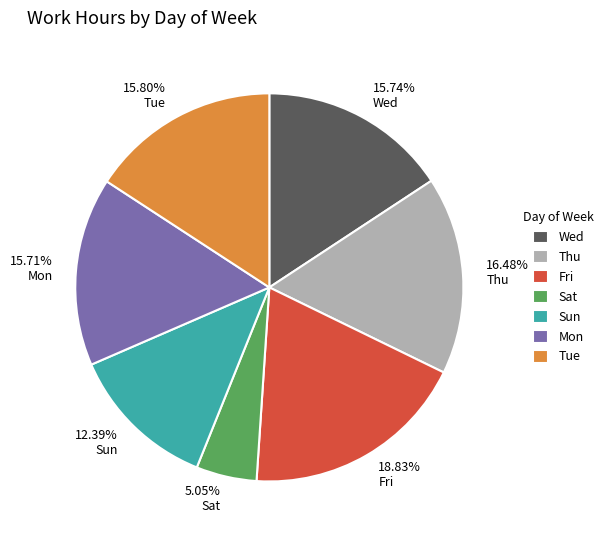

To the nearest percent, what portion does Sun represent?

12%